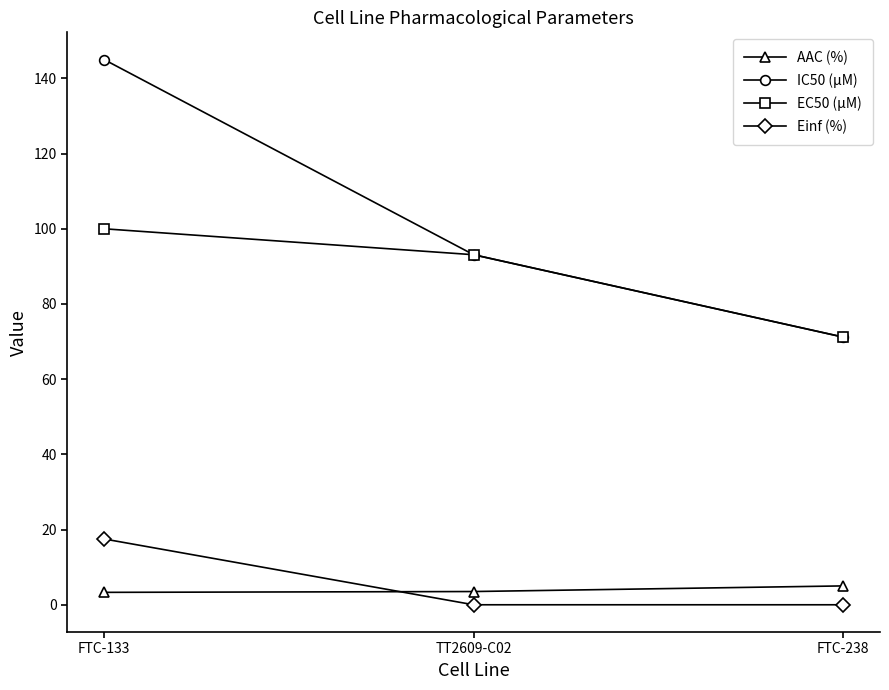

What is the difference between the maximum and minimum values in the IC50 (µM) series?

73.8